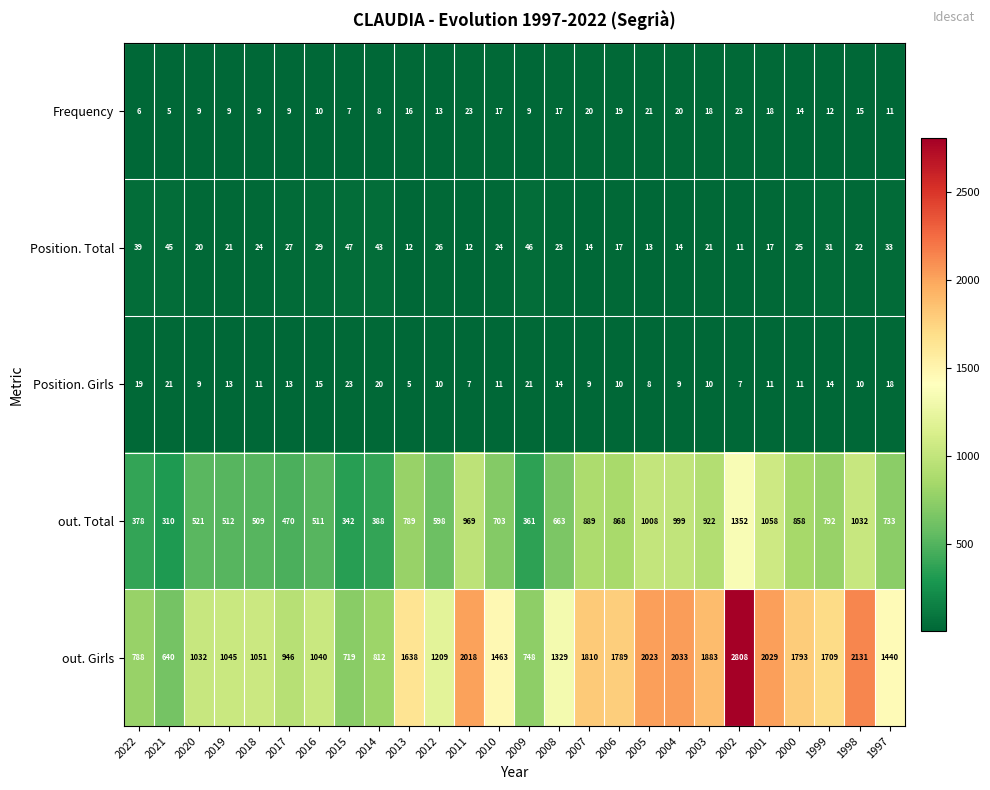

At how many categories does at least one series exceed 217?

26